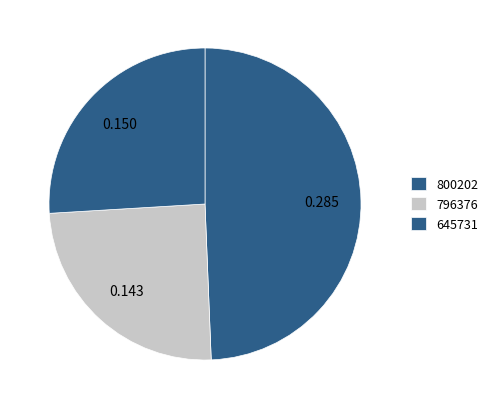

How many segments does this pie chart have?

3